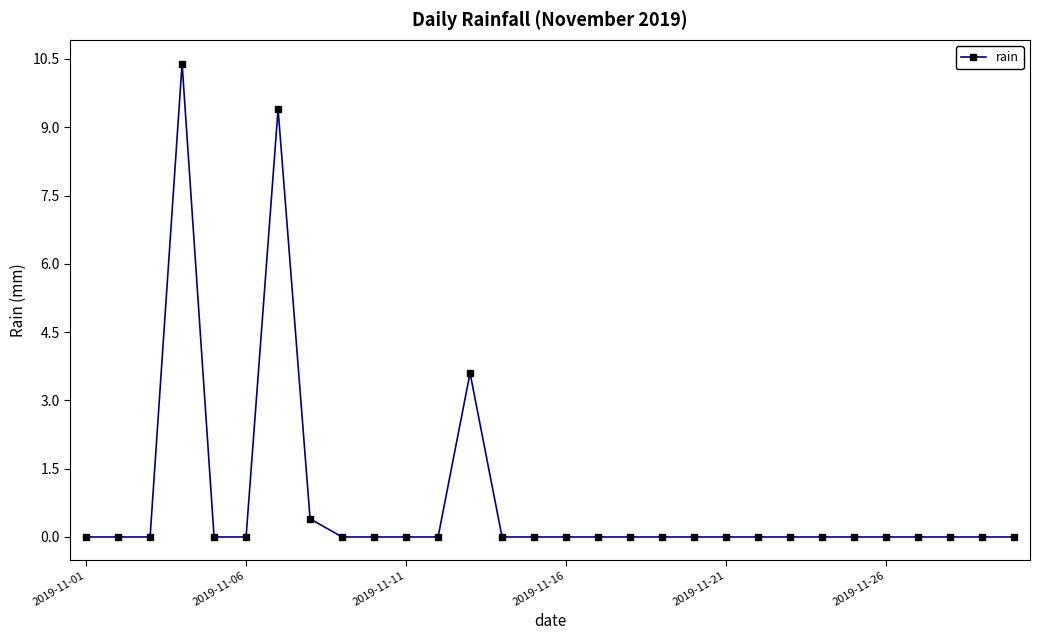

What is the greatest value displayed?

10.4